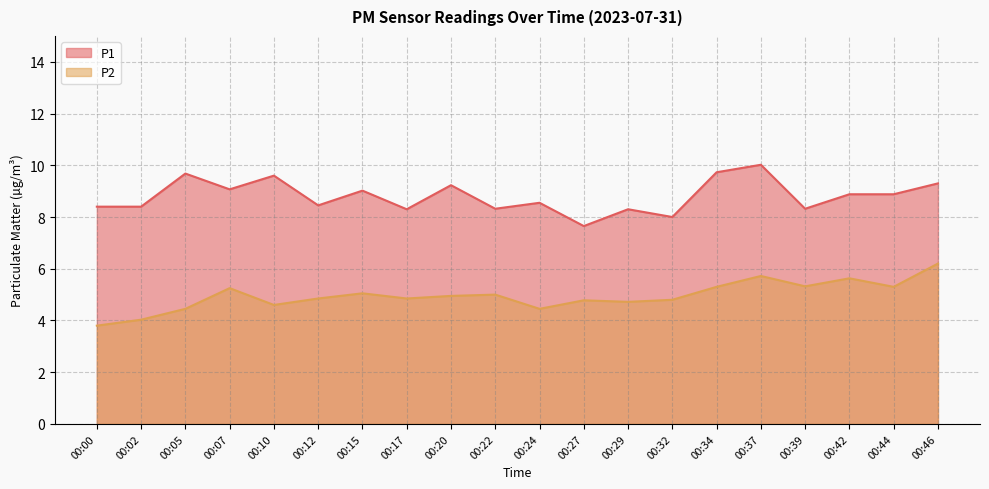

What is the difference between the maximum and minimum values in the P1 series?

2.4